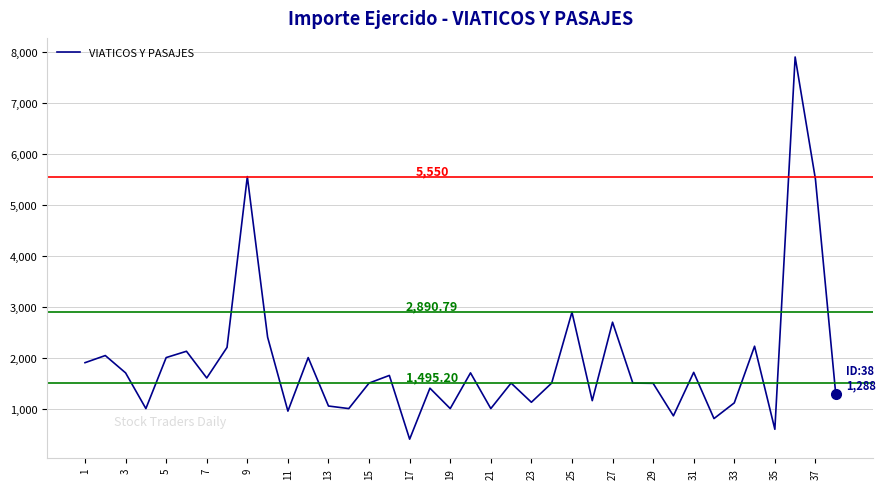

What is the difference between the maximum and minimum values?

7495.0